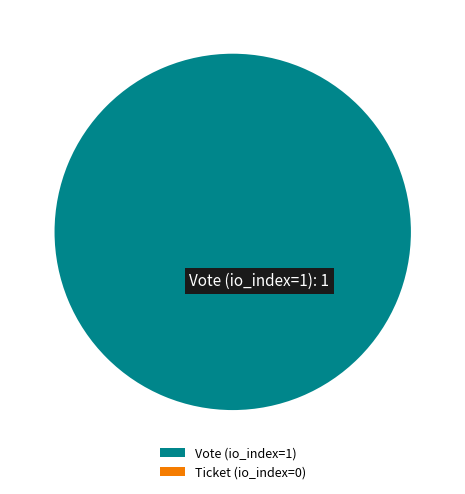

What percentage is the Vote (io_index=1) slice, to the nearest percent?

100%